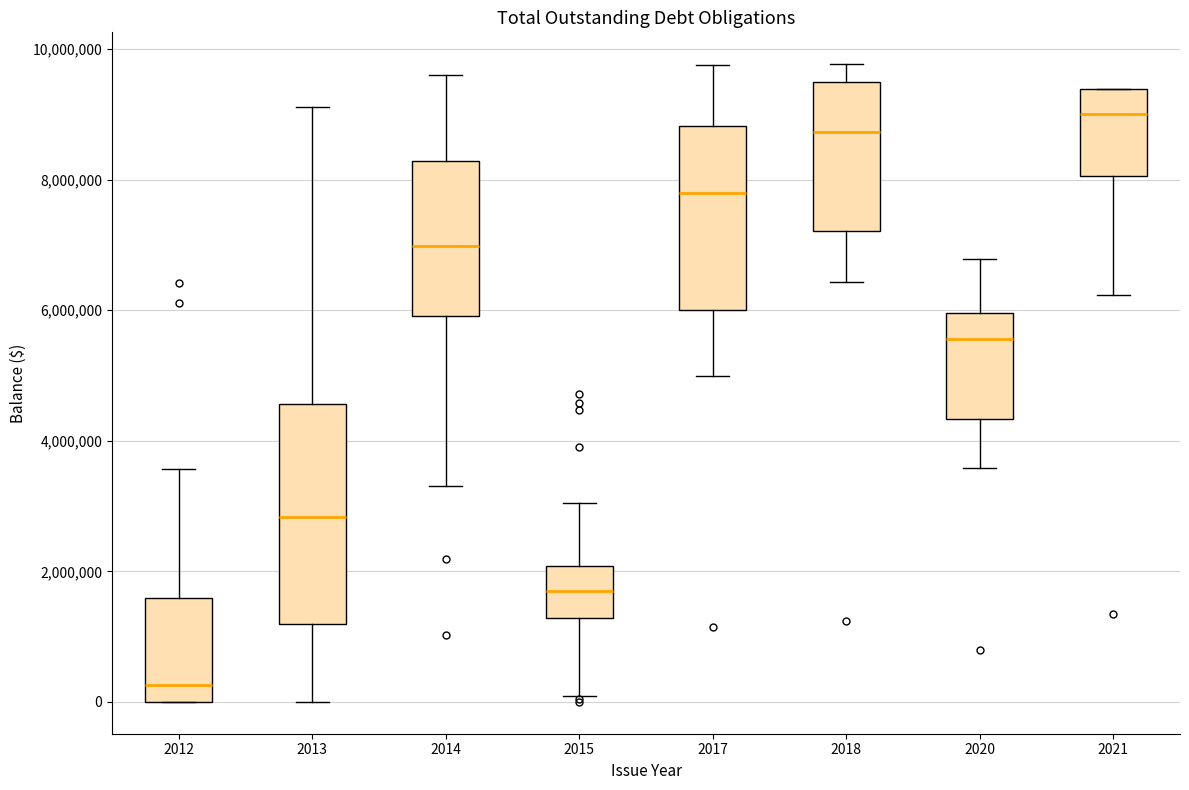

Reading left to right, read every box against the y-axis: the position of its median line, the range the box covers, and the ends of its whiskers. The values are not printed on the chart, so give them approximately, as read against the axis.

2012: median 200000, box 0 to 1600000, whiskers 0 to 3600000
2013: median 2800000, box 1200000 to 4600000, whiskers 0 to 9200000
2014: median 7000000, box 6000000 to 8200000, whiskers 3400000 to 9600000
2015: median 1600000, box 1200000 to 2000000, whiskers 0 to 3000000
2017: median 7800000, box 6000000 to 8800000, whiskers 5000000 to 9800000
2018: median 8800000, box 7200000 to 9400000, whiskers 6400000 to 9800000
2020: median 5600000, box 4400000 to 6000000, whiskers 3600000 to 6800000
2021: median 9000000, box 8000000 to 9400000, whiskers 6200000 to 9400000